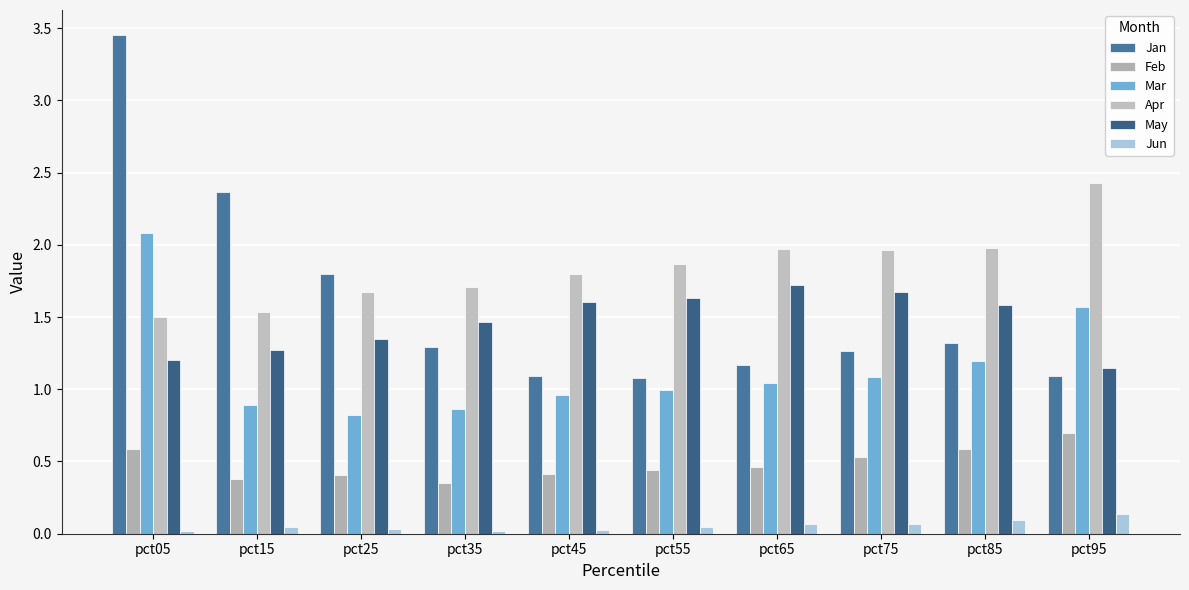

The value of Jun at pct05 is 0.0. True or false?

False